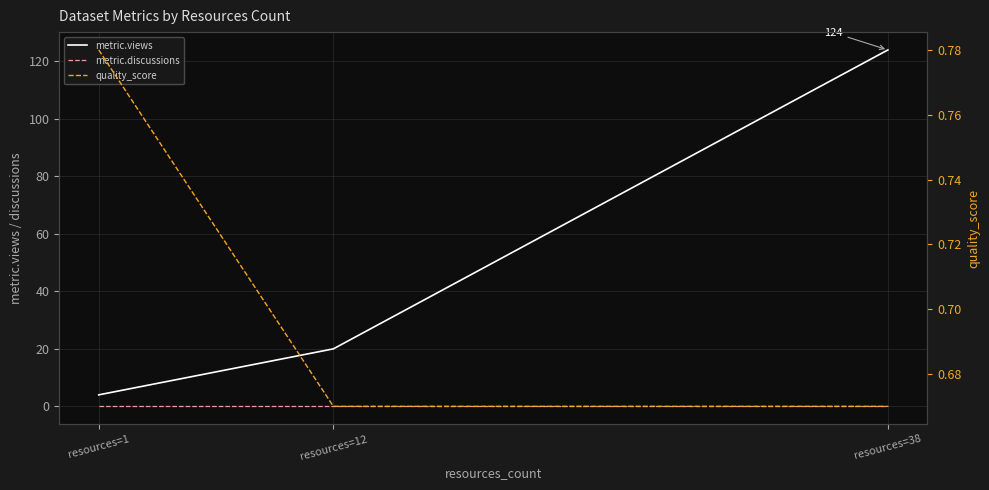

Which series has the largest total across all categories?

metric.views